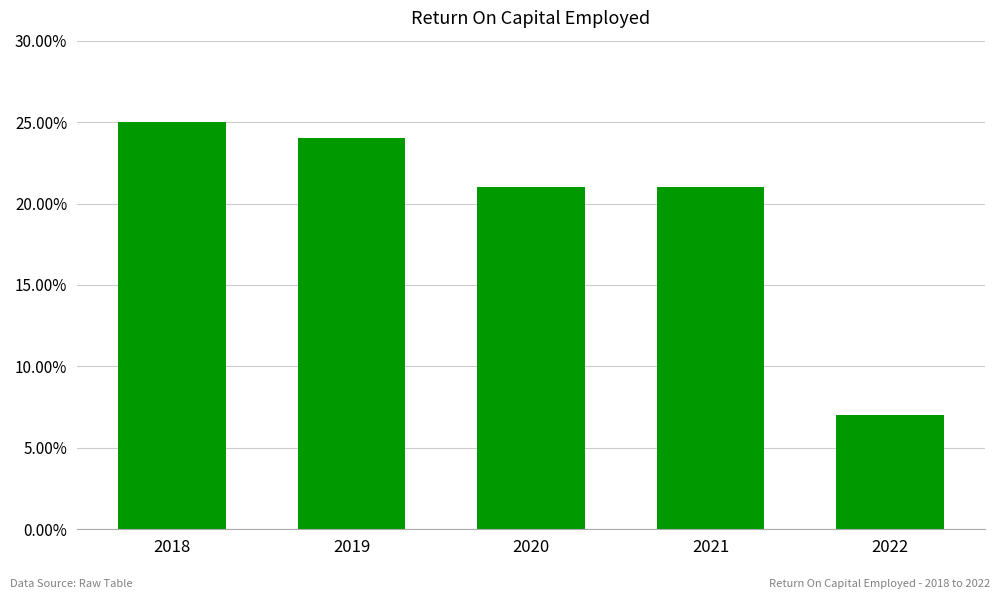

Are the bars horizontal?

No